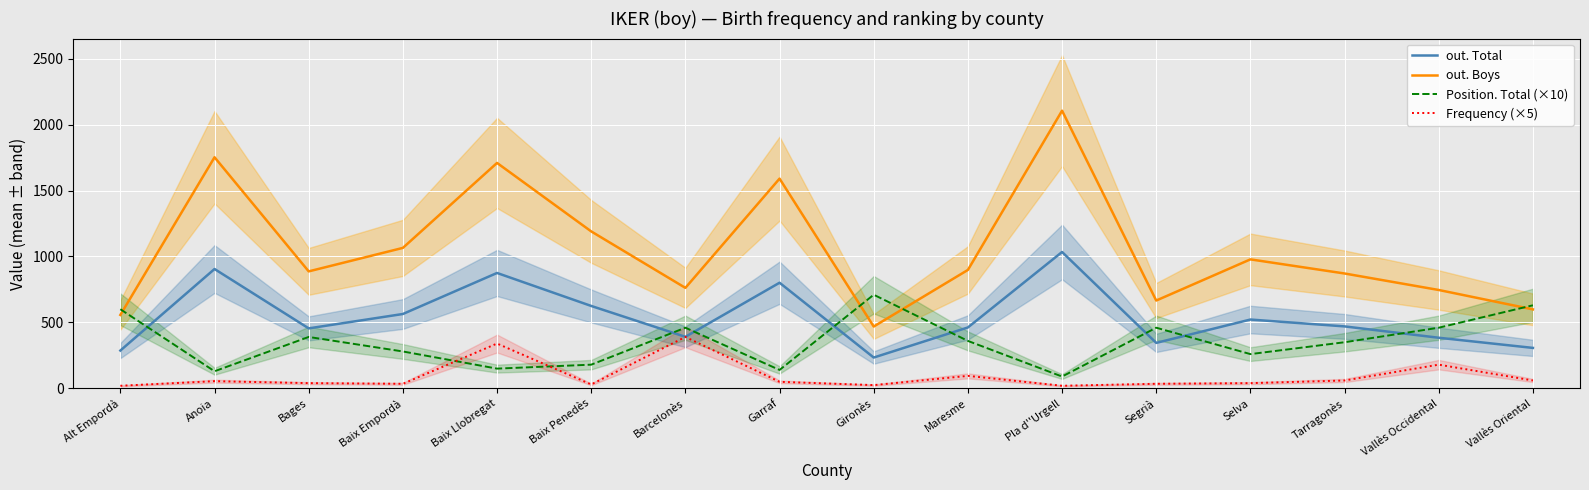

What position from the right is Baix Empordà?

13